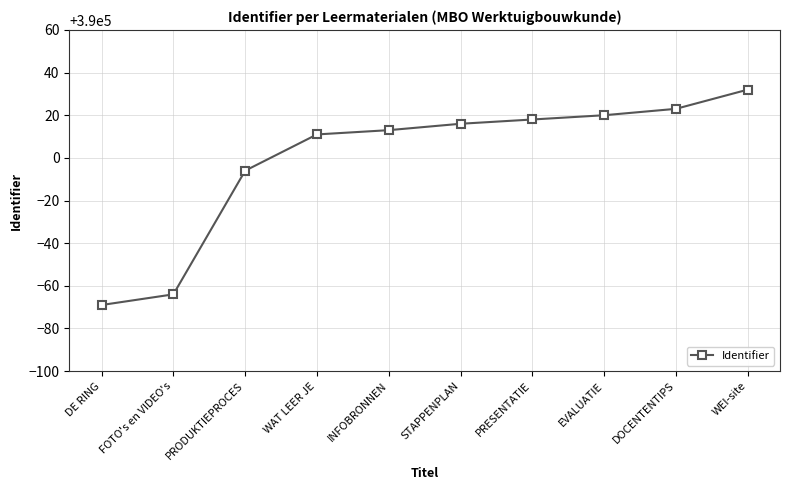

The value at DOCENTENTIPS is 110107. True or false?

False